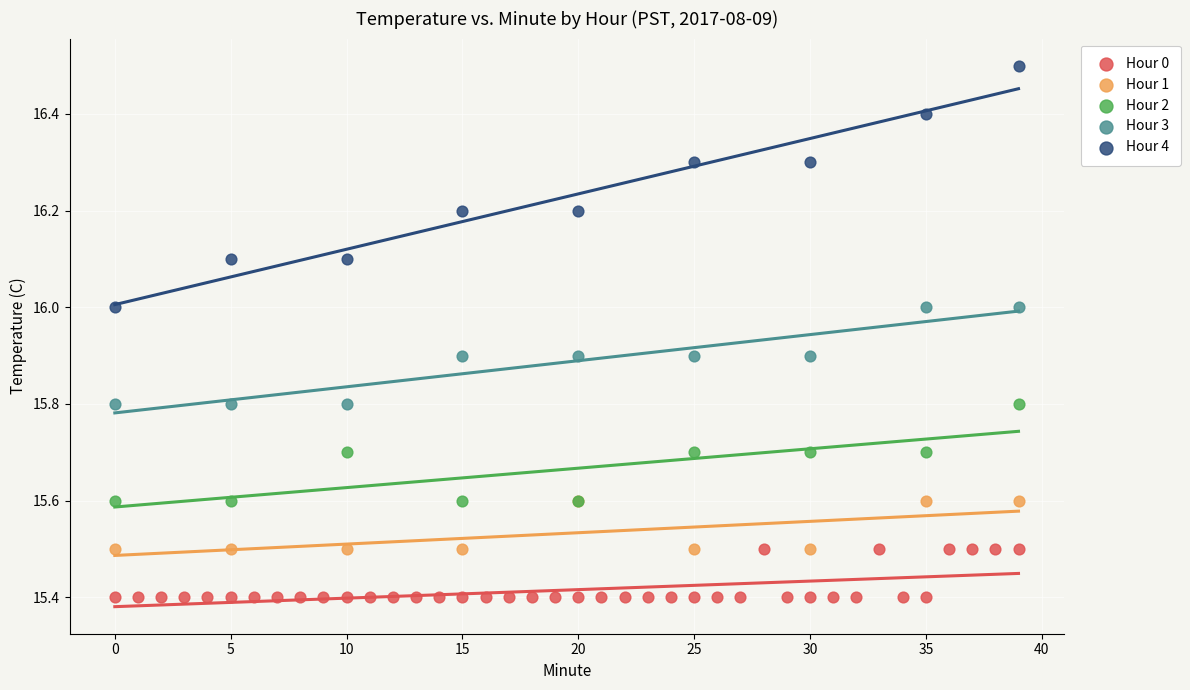

Which series has the largest Y range (max minus min)?

Hour 4